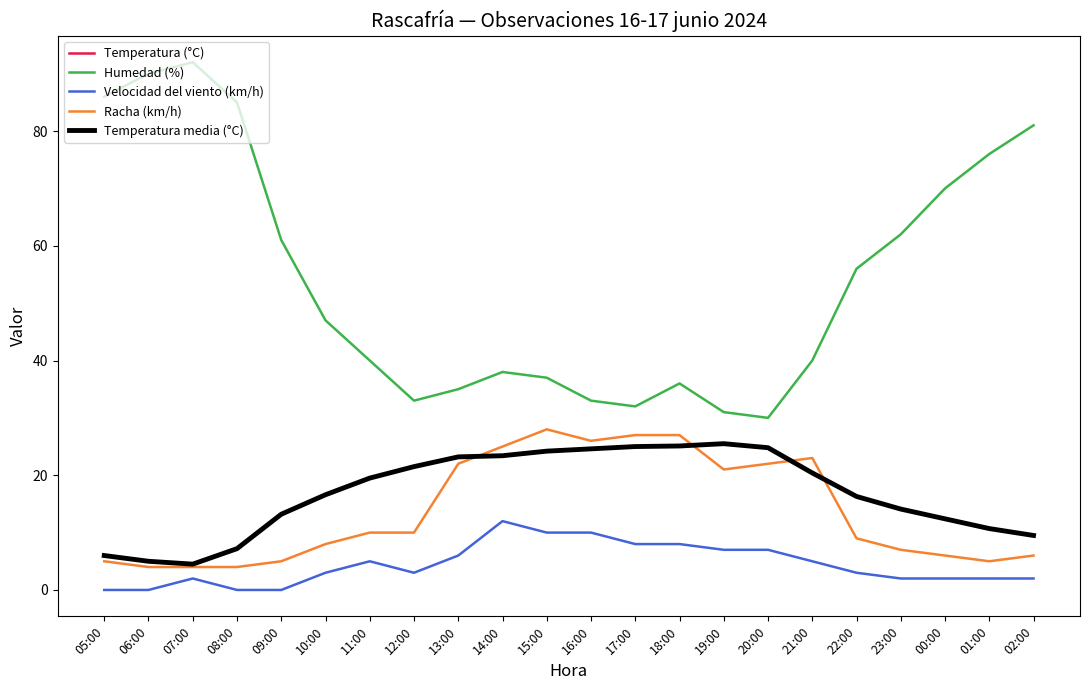

Does the chart display data point markers on the line(s)?

No